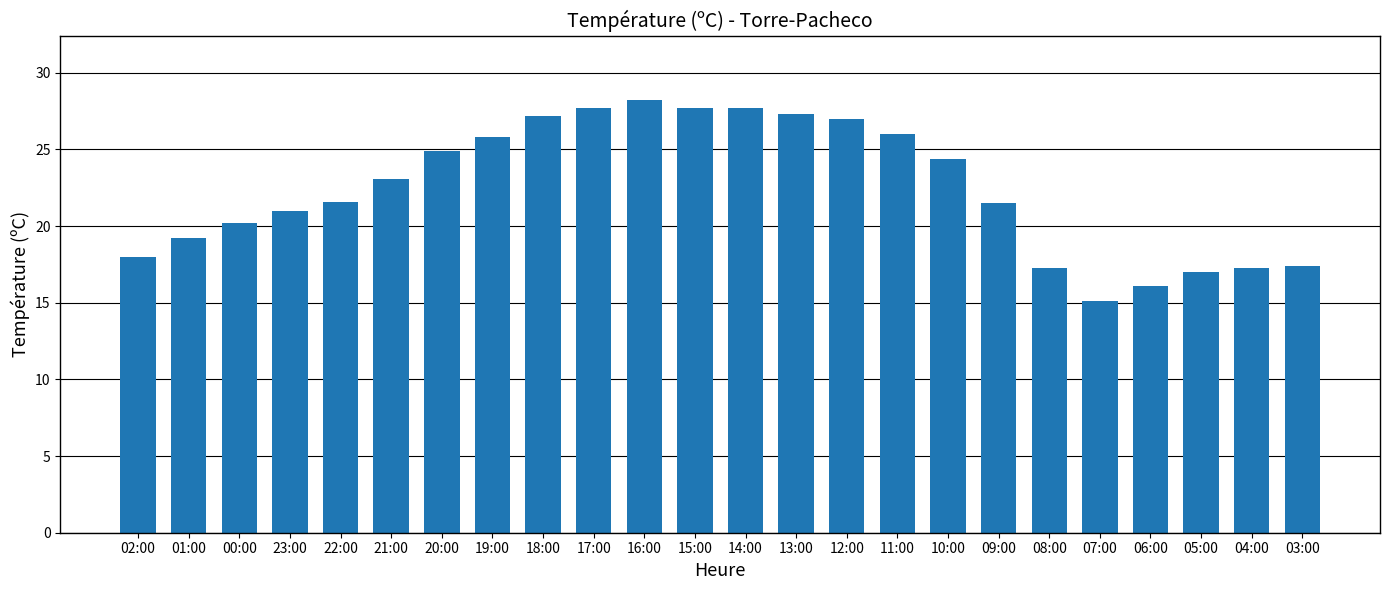

What is the approximate value at 10:00?

24.4